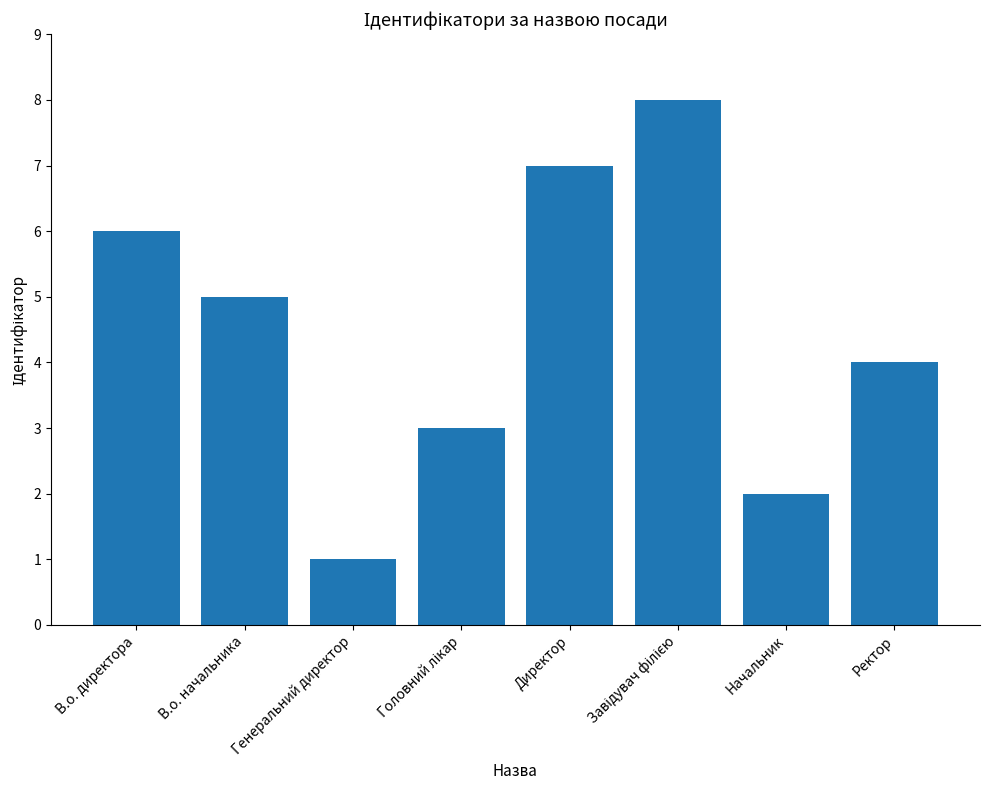

Count the values in the range 3 to 7.

5